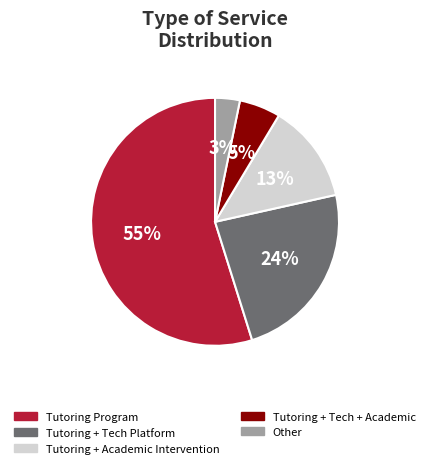

Is there a majority slice in this chart?

Yes